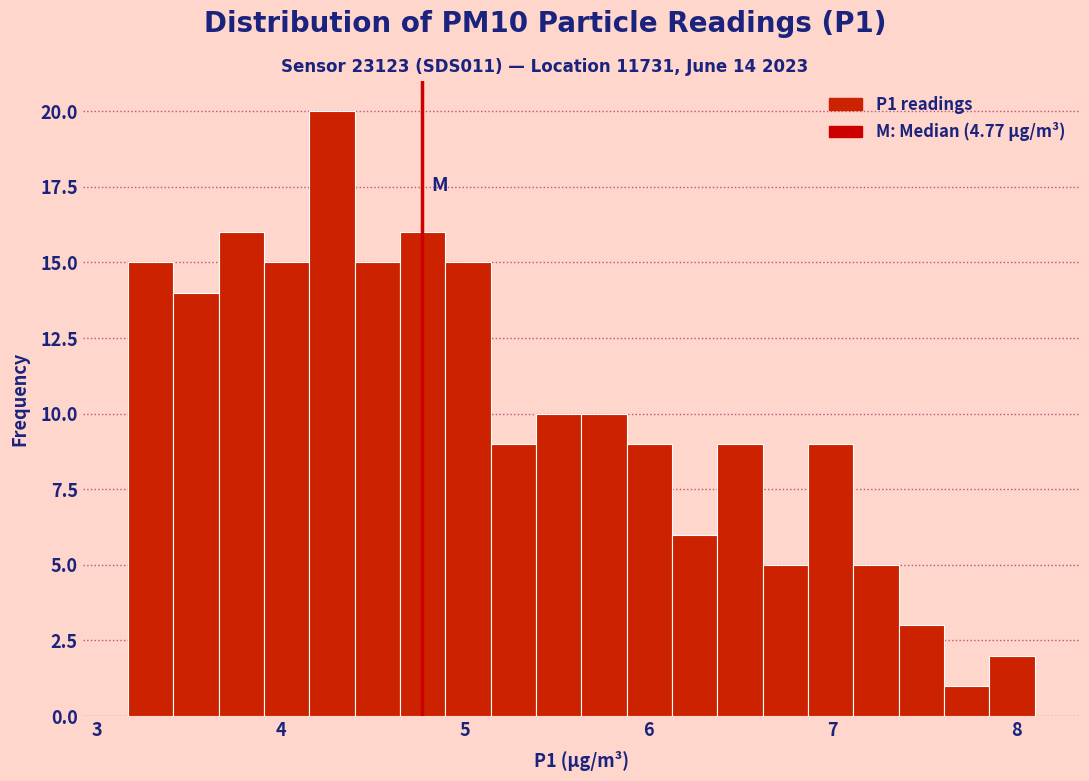

Around what value on the x-axis is the tallest bar? Give the approximate position of its centre, as read against the axis.

4.3